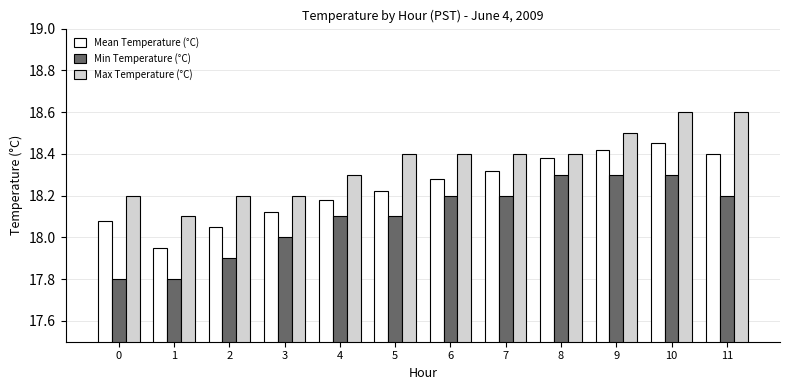

What is the highest value of the Max Temperature (°C) series?

18.6